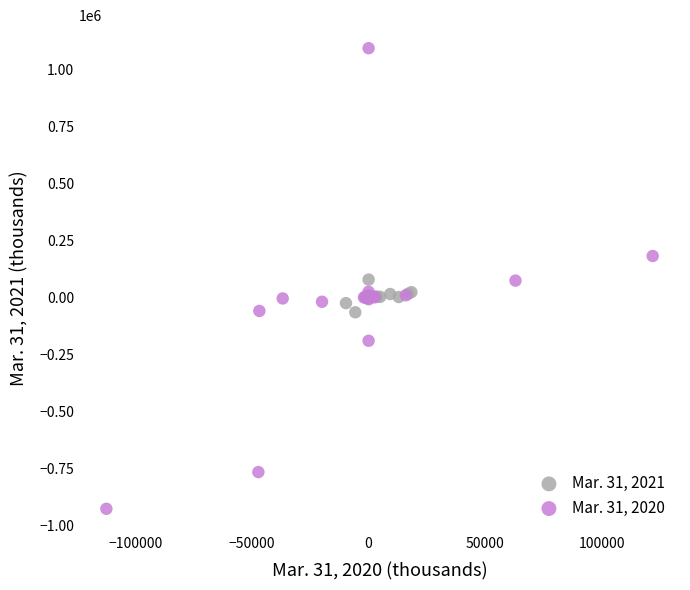

Which series has the largest Y range (max minus min)?

Mar. 31, 2020